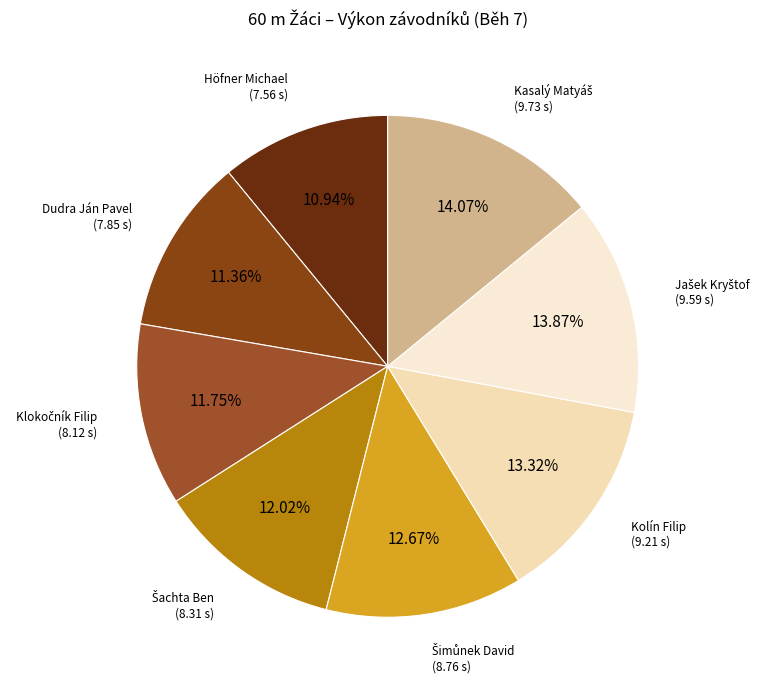

Is there any slice that represents more than half of the pie?

No